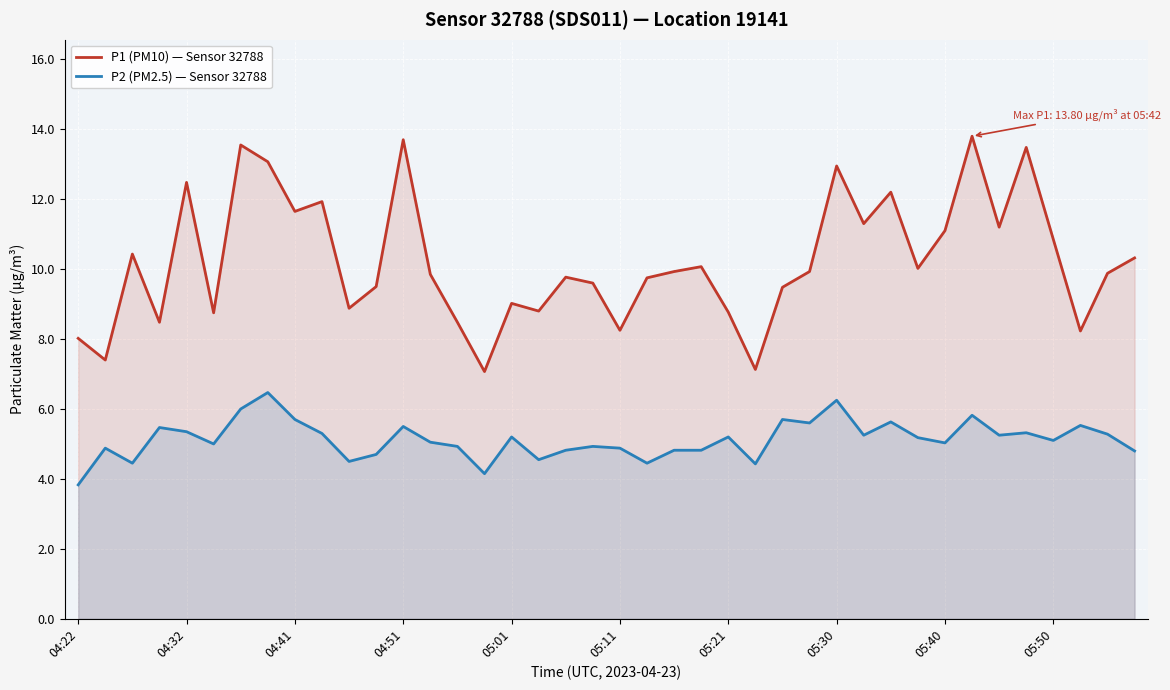

Count the number of data series in this chart.

2